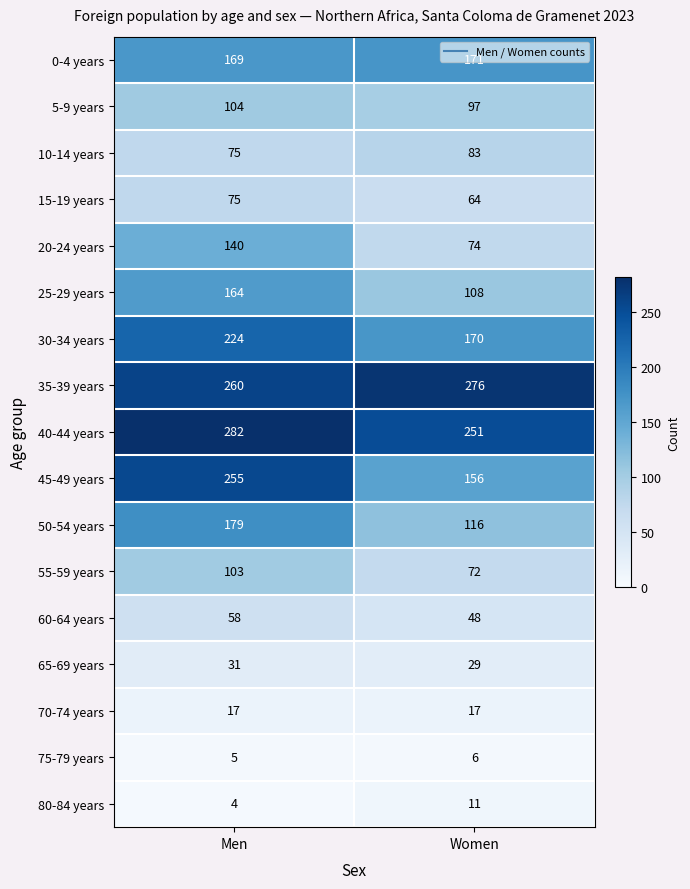

Count the number of data series in this chart.

17